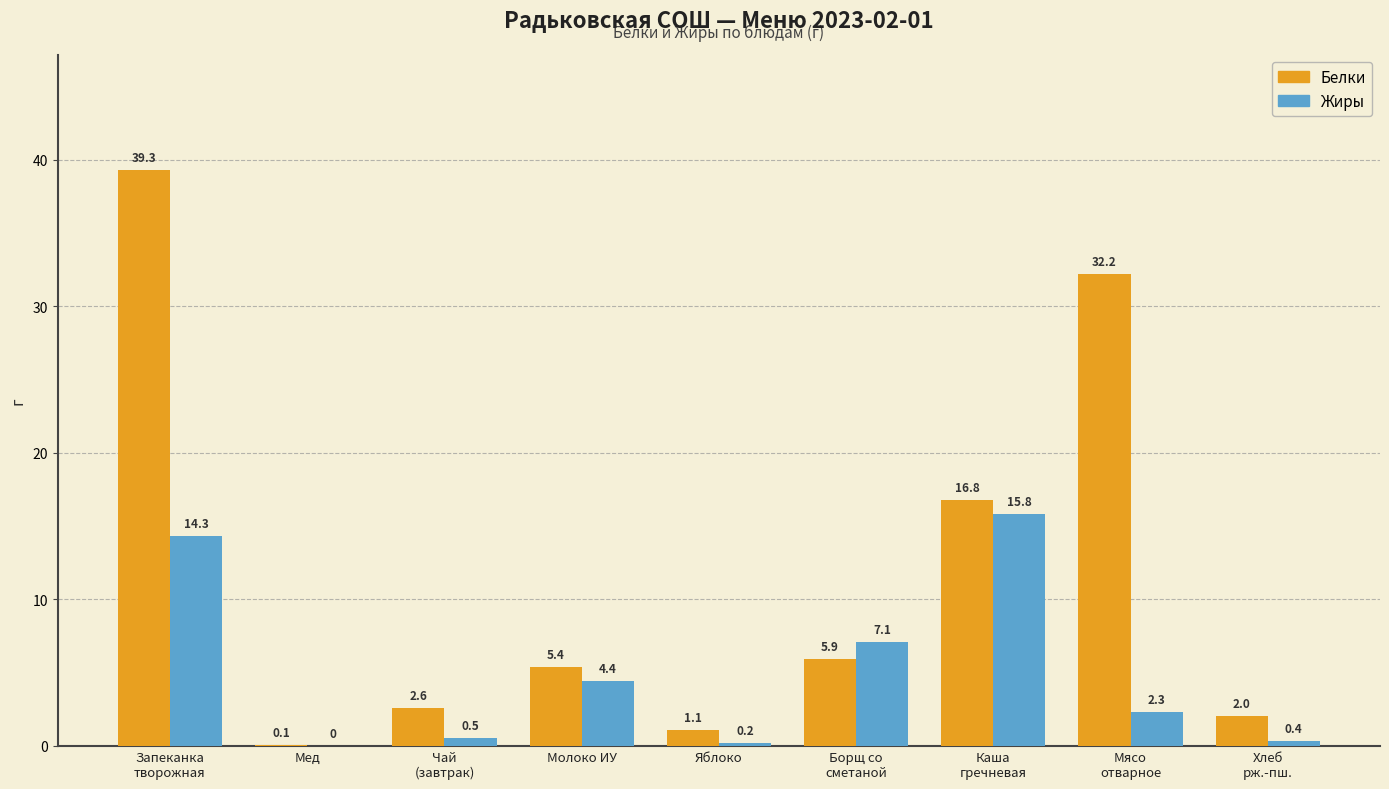

Reading left to right, extract all data points from this chart.

Белки: Запеканка
творожная=39.3	Мед=0.1	Чай
(завтрак)=2.6	Молоко ИУ=5.4	Яблоко=1.1	Борщ со
сметаной=5.9	Каша
гречневая=16.8	Мясо
отварное=32.2	Хлеб
рж.-пш.=2.0
Жиры: Запеканка
творожная=14.3	Мед=0.0	Чай
(завтрак)=0.5	Молоко ИУ=4.4	Яблоко=0.2	Борщ со
сметаной=7.1	Каша
гречневая=15.8	Мясо
отварное=2.3	Хлеб
рж.-пш.=0.4